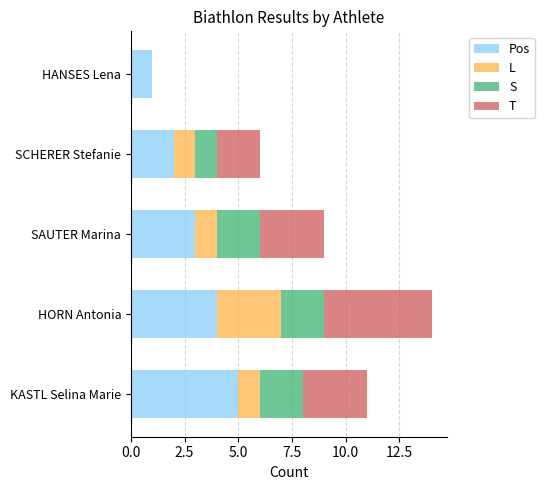

Which category has the highest value in the Pos series?

KASTL Selina Marie